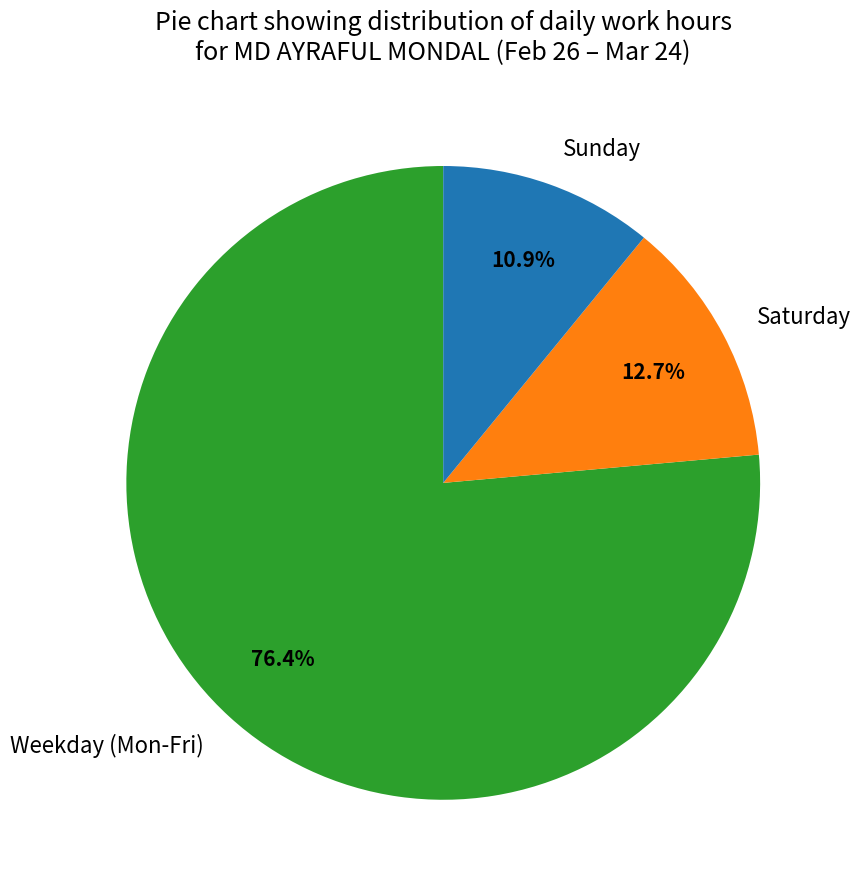

Combined, do Saturday and Sunday account for over 50%?

No